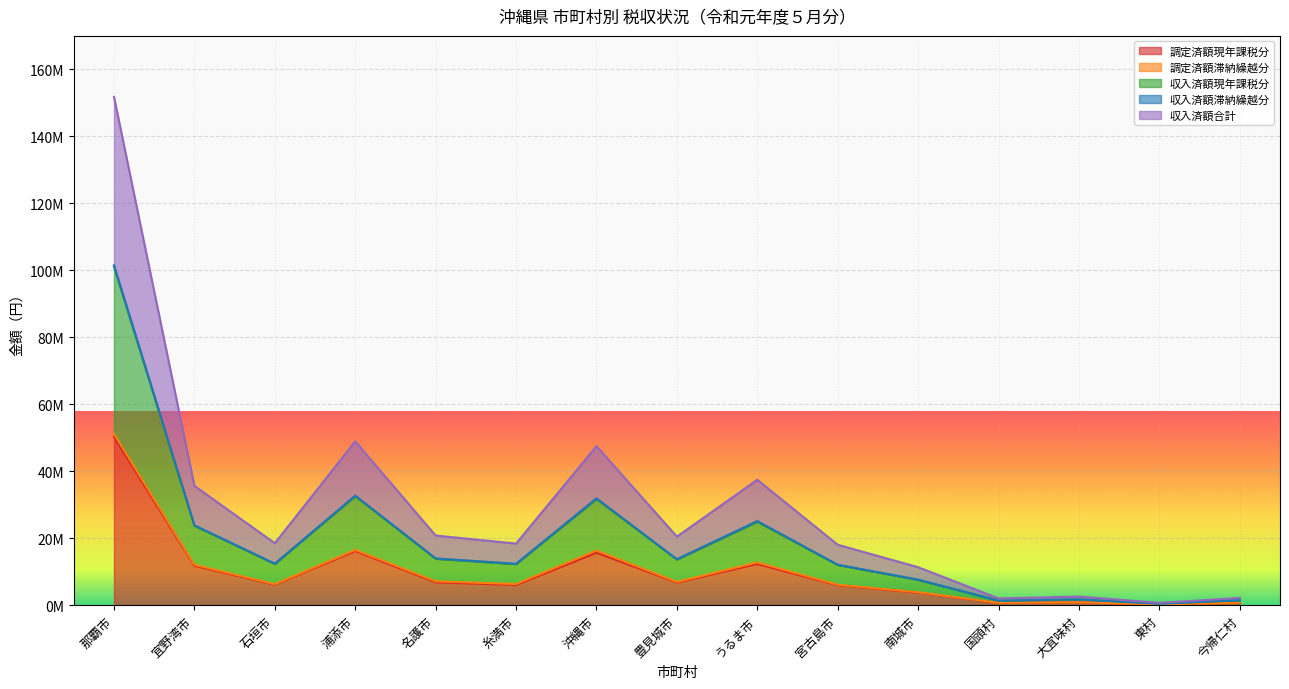

How many data points does each series have?

15